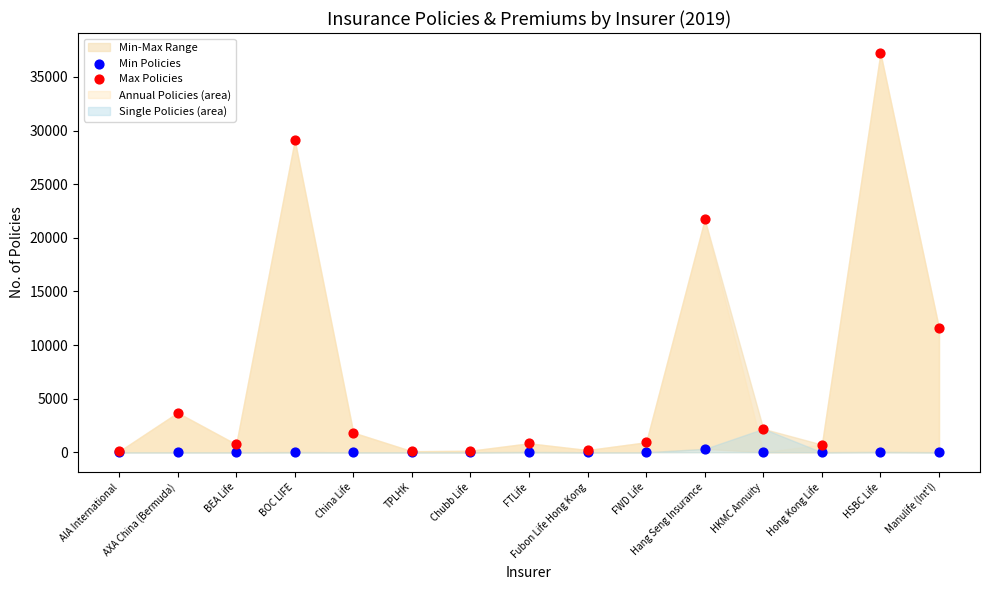

Which series reaches the maximum Y coordinate?

Max Policies